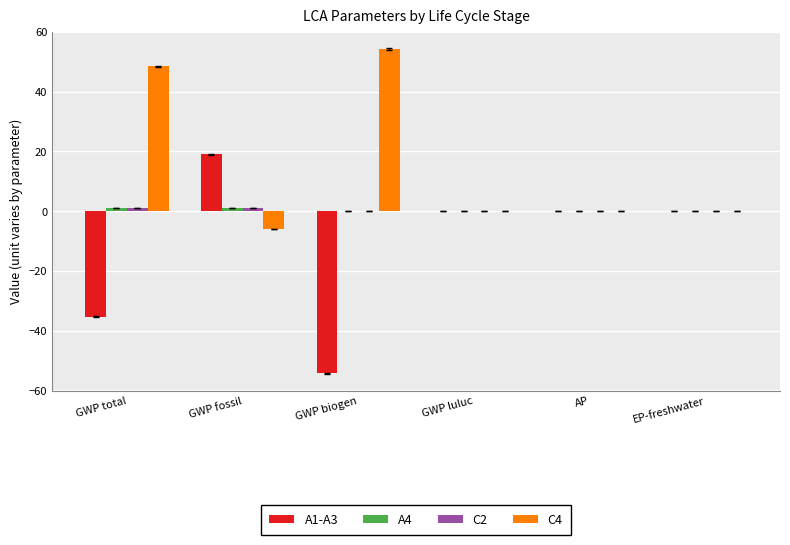

How many series are shown in this chart?

4